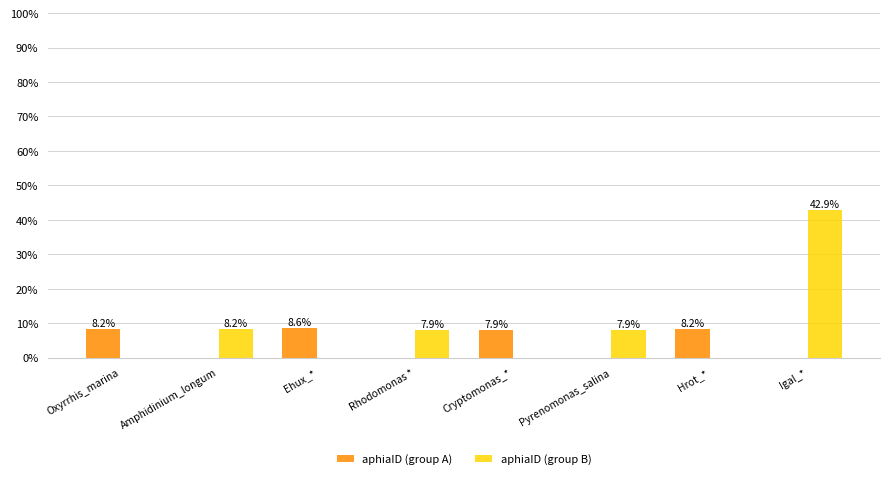

Read the aphiaID (group A) value at Hrot_*.

8.2